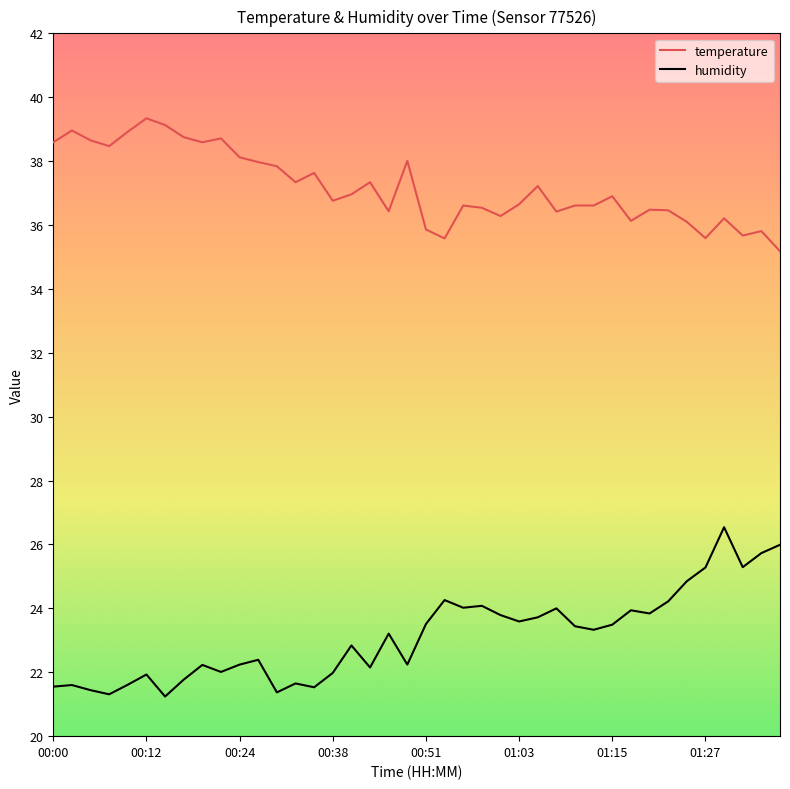

Rank the series by their maximum value, from highest to lowest.

temperature, humidity